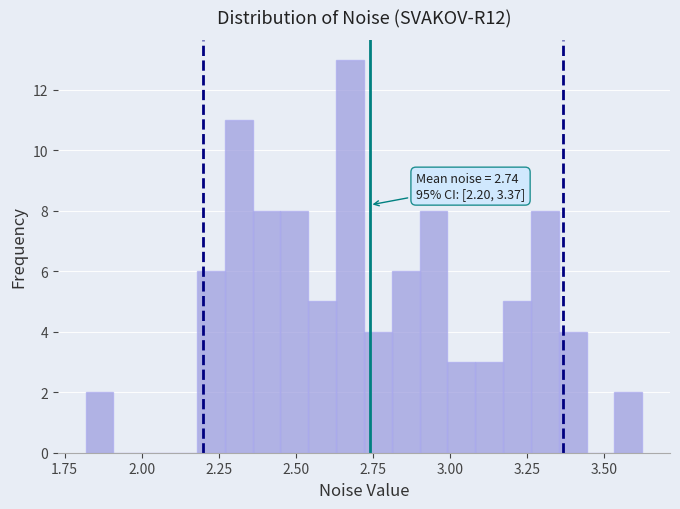

Around what value on the x-axis is the tallest bar? Give the approximate position of its centre, as read against the axis.

2.70